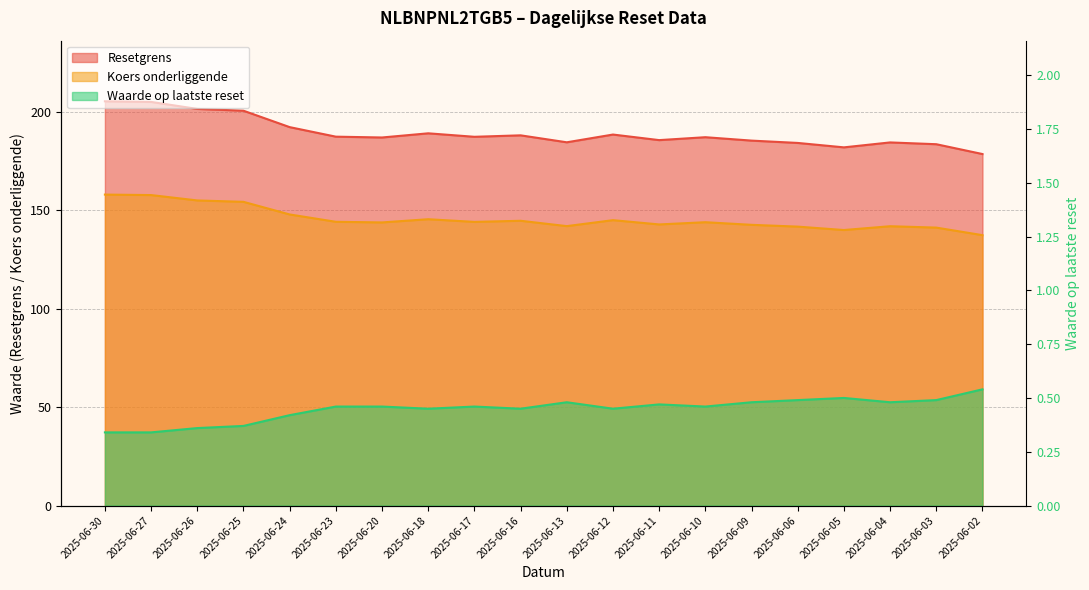

What is the value of the Waarde op laatste reset point at the 17th from the left?

0.5